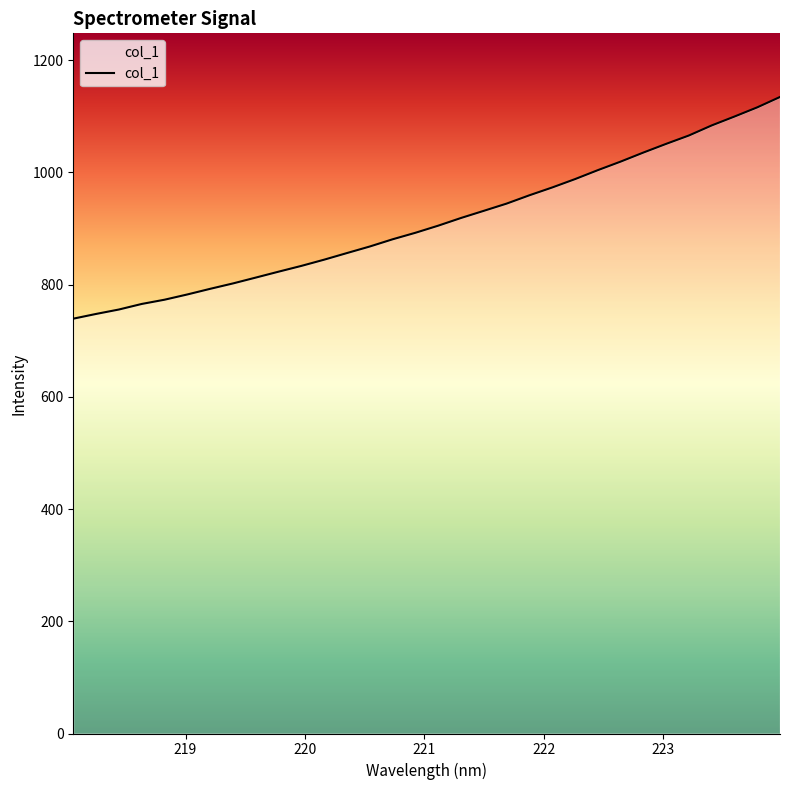

What is the smallest value displayed?

739.3